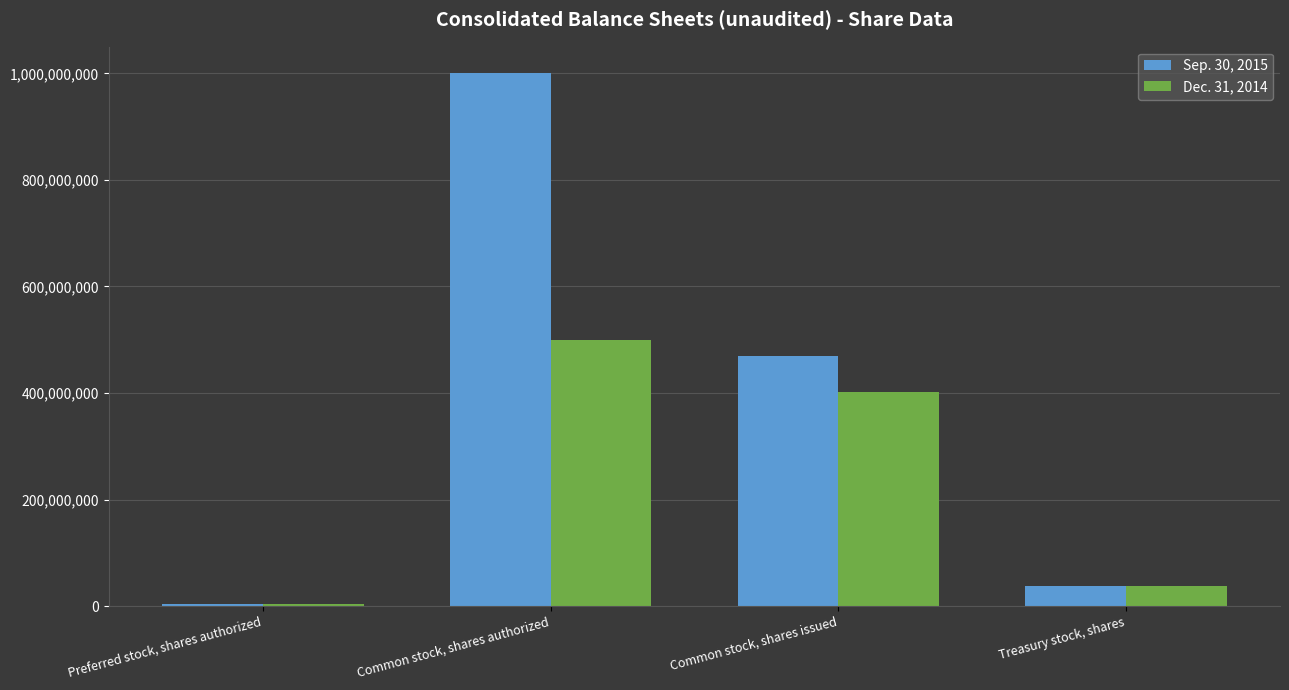

At which label does Sep. 30, 2015 reach its minimum?

Preferred stock, shares authorized